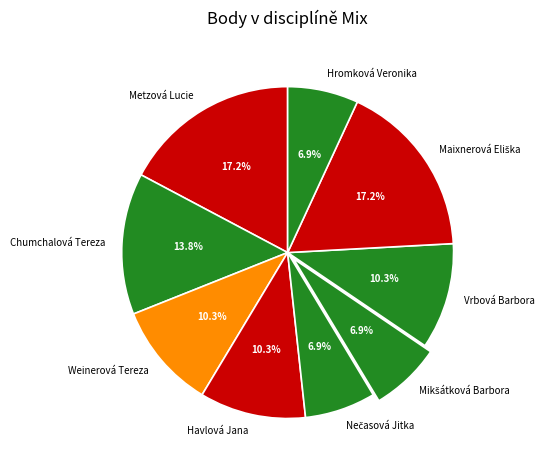

To the nearest percent, what is the combined percentage of Havlová Jana and Metzová Lucie?

28%